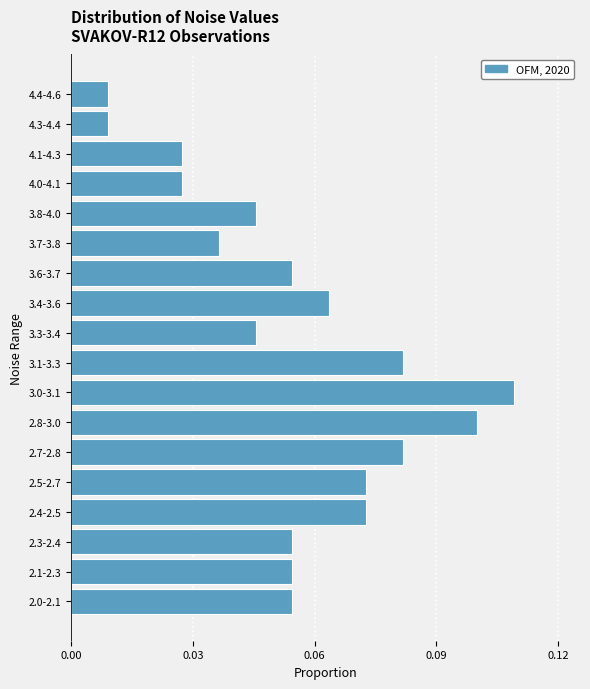

What is the sum of all values?

1.0